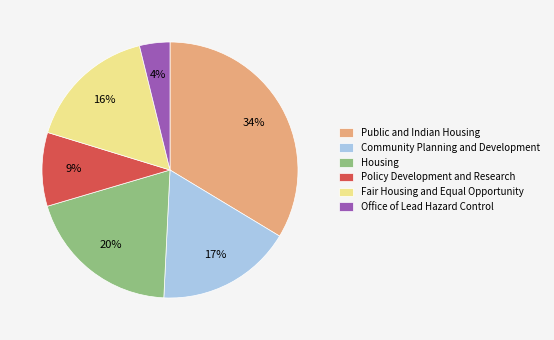

Between Housing and Public and Indian Housing, which is larger?

Public and Indian Housing